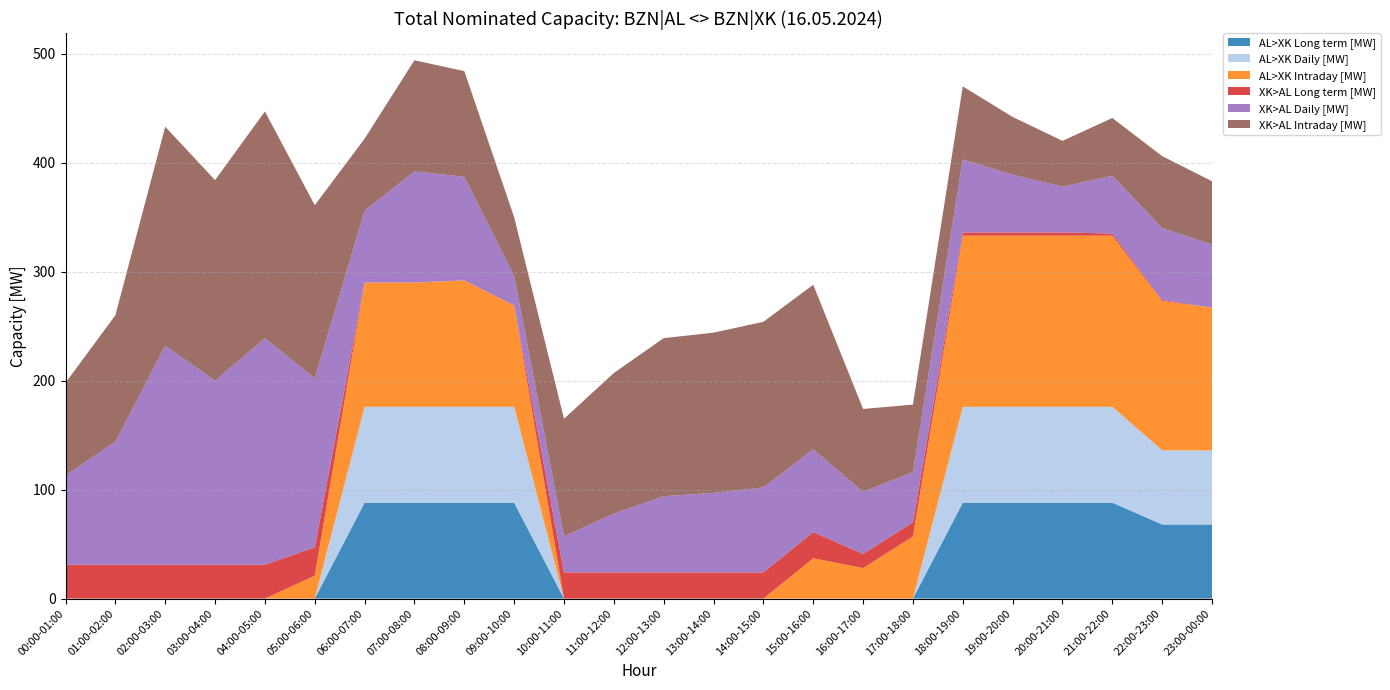

Reading left to right, what are all the values shown in this chart?

AL>XK Long term [MW]: 00:00-01:00=0	01:00-02:00=0	02:00-03:00=0	03:00-04:00=0	04:00-05:00=0	05:00-06:00=0	06:00-07:00=88	07:00-08:00=88	08:00-09:00=88	09:00-10:00=88	10:00-11:00=0	11:00-12:00=0	12:00-13:00=0	13:00-14:00=0	14:00-15:00=0	15:00-16:00=0	16:00-17:00=0	17:00-18:00=0	18:00-19:00=88	19:00-20:00=88	20:00-21:00=88	21:00-22:00=88	22:00-23:00=68	23:00-00:00=68
AL>XK Daily [MW]: 00:00-01:00=0	01:00-02:00=0	02:00-03:00=0	03:00-04:00=0	04:00-05:00=0	05:00-06:00=0	06:00-07:00=88	07:00-08:00=88	08:00-09:00=88	09:00-10:00=88	10:00-11:00=0	11:00-12:00=0	12:00-13:00=0	13:00-14:00=0	14:00-15:00=0	15:00-16:00=0	16:00-17:00=0	17:00-18:00=0	18:00-19:00=88	19:00-20:00=88	20:00-21:00=88	21:00-22:00=88	22:00-23:00=68	23:00-00:00=68
AL>XK Intraday [MW]: 00:00-01:00=0	01:00-02:00=0	02:00-03:00=0	03:00-04:00=0	04:00-05:00=0	05:00-06:00=21	06:00-07:00=114	07:00-08:00=114	08:00-09:00=116	09:00-10:00=93	10:00-11:00=0	11:00-12:00=0	12:00-13:00=0	13:00-14:00=0	14:00-15:00=0	15:00-16:00=37	16:00-17:00=28	17:00-18:00=57	18:00-19:00=157	19:00-20:00=157	20:00-21:00=157	21:00-22:00=157	22:00-23:00=137	23:00-00:00=131
XK>AL Long term [MW]: 00:00-01:00=31	01:00-02:00=31	02:00-03:00=31	03:00-04:00=31	04:00-05:00=31	05:00-06:00=26	06:00-07:00=0	07:00-08:00=0	08:00-09:00=0	09:00-10:00=0	10:00-11:00=24	11:00-12:00=24	12:00-13:00=24	13:00-14:00=24	14:00-15:00=24	15:00-16:00=24	16:00-17:00=13	17:00-18:00=13	18:00-19:00=3	19:00-20:00=3	20:00-21:00=3	21:00-22:00=2	22:00-23:00=1	23:00-00:00=0
XK>AL Daily [MW]: 00:00-01:00=82	01:00-02:00=113	02:00-03:00=201	03:00-04:00=169	04:00-05:00=208	05:00-06:00=155	06:00-07:00=66	07:00-08:00=102	08:00-09:00=95	09:00-10:00=27	10:00-11:00=33	11:00-12:00=54	12:00-13:00=70	13:00-14:00=73	14:00-15:00=78	15:00-16:00=76	16:00-17:00=57	17:00-18:00=46	18:00-19:00=67	19:00-20:00=53	20:00-21:00=42	21:00-22:00=53	22:00-23:00=66	23:00-00:00=58
XK>AL Intraday [MW]: 00:00-01:00=85	01:00-02:00=116	02:00-03:00=201	03:00-04:00=184	04:00-05:00=208	05:00-06:00=159	06:00-07:00=66	07:00-08:00=102	08:00-09:00=97	09:00-10:00=54	10:00-11:00=108	11:00-12:00=129	12:00-13:00=145	13:00-14:00=147	14:00-15:00=152	15:00-16:00=151	16:00-17:00=76	17:00-18:00=62	18:00-19:00=67	19:00-20:00=53	20:00-21:00=42	21:00-22:00=53	22:00-23:00=66	23:00-00:00=58